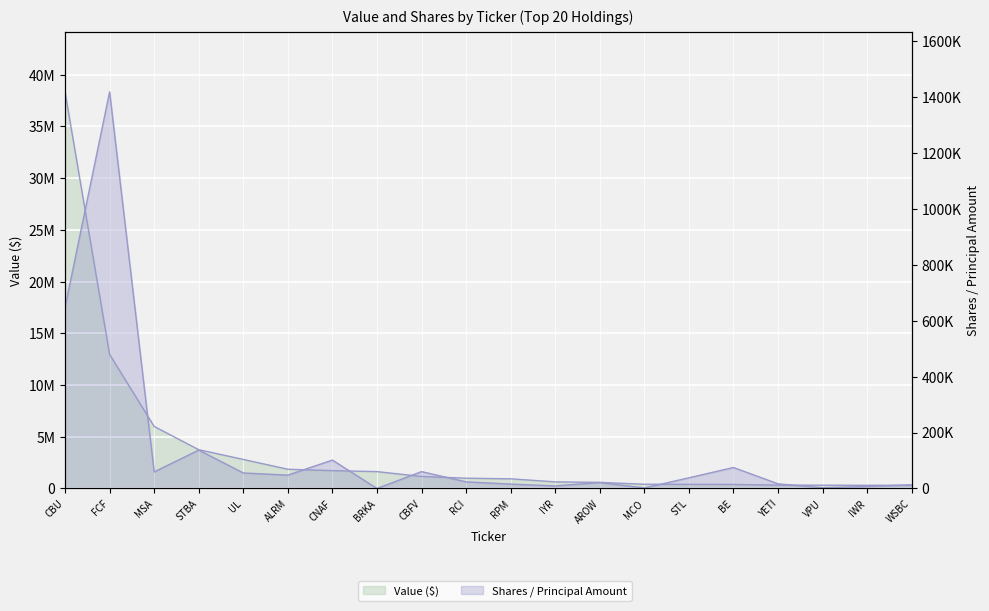

At which label does Value reach its minimum?

IWR